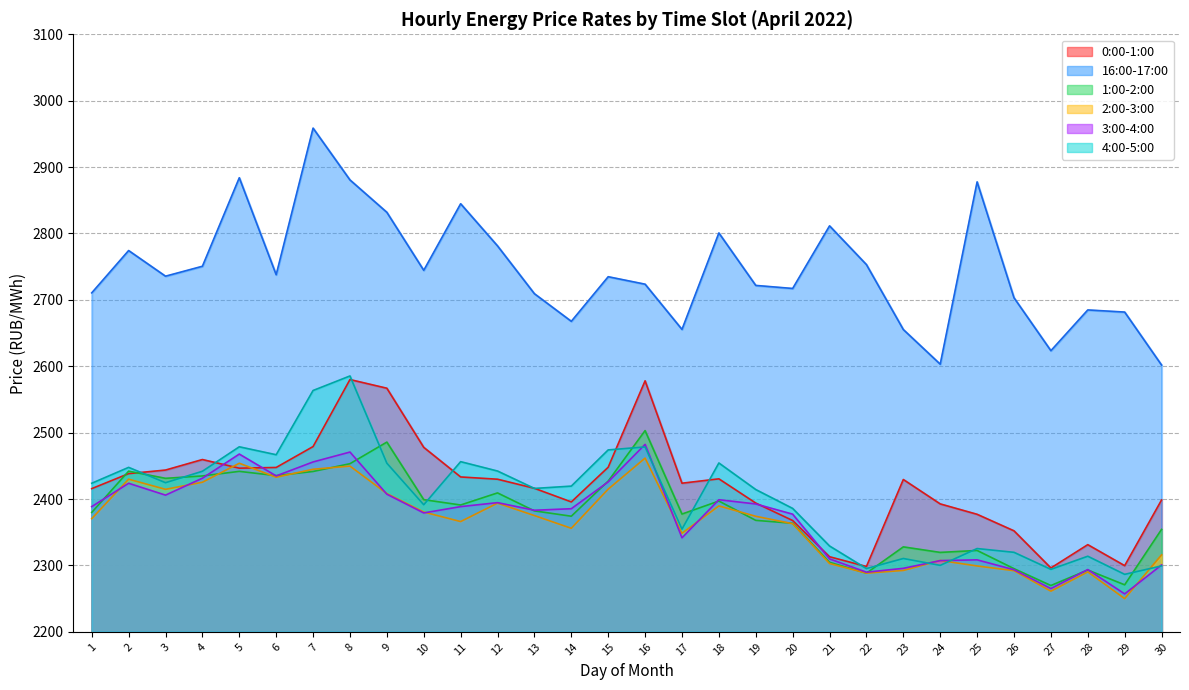

What is the difference between the second highest and minimum values in the 1:00-2:00 series?

216.0